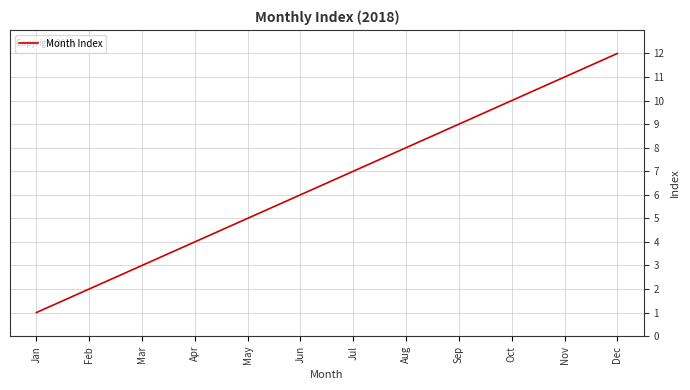

What is the minimum value shown in the chart?

1